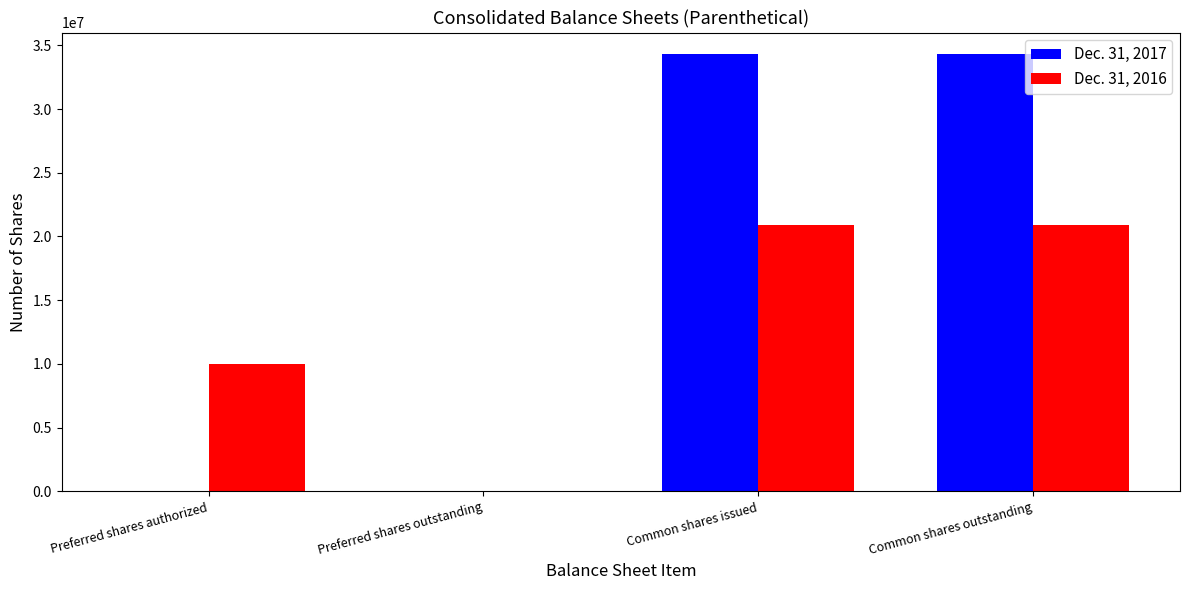

Which series has the largest total across all categories?

Dec. 31, 2017